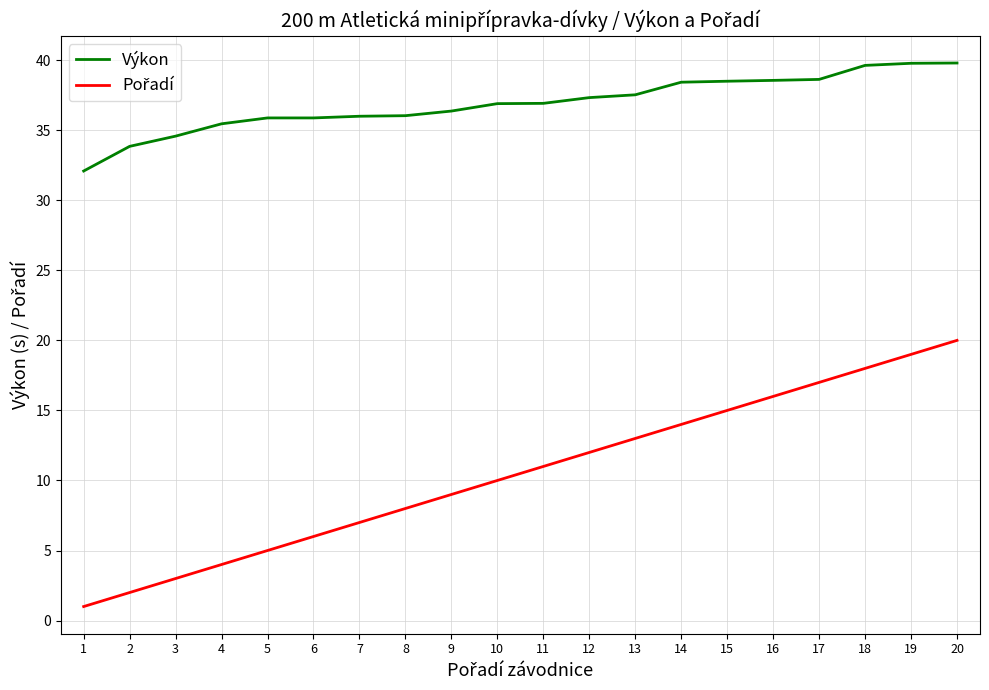

What is the total value across all series at 19?

58.8